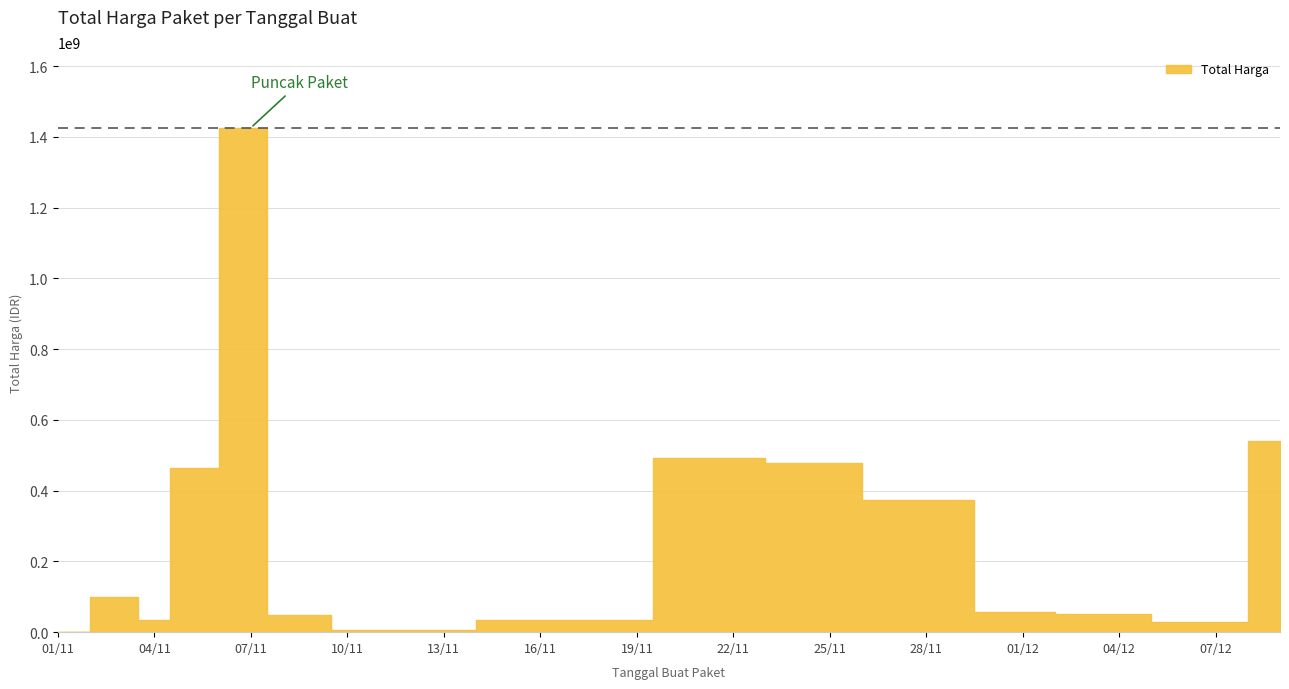

What is the change in value from 2021-11-28 to 2021-12-07?

-345992000